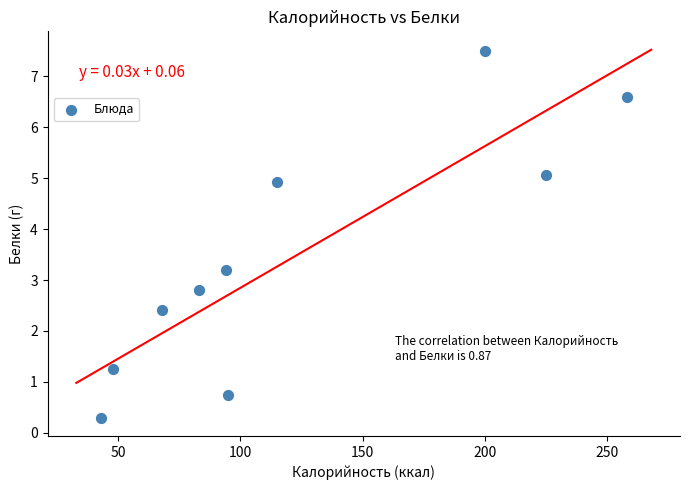

What is the average X value?

122.9